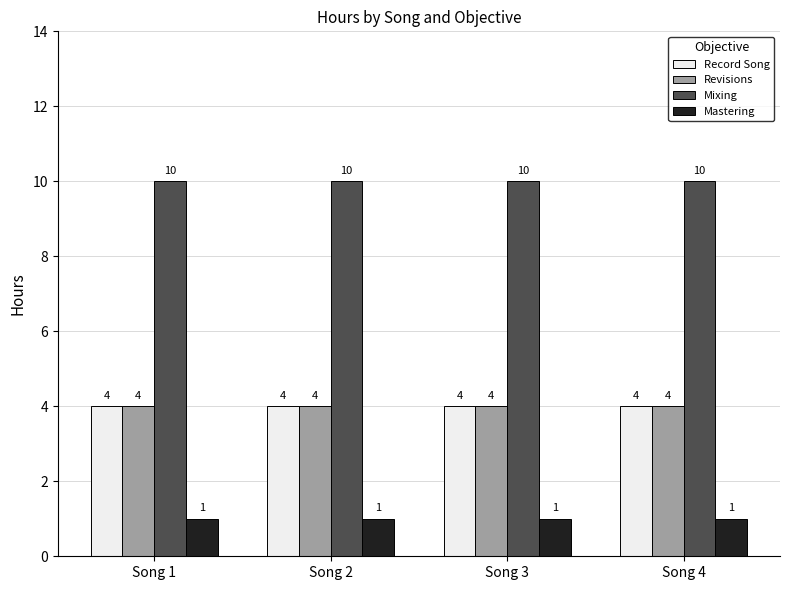

What is the sum of the Record Song values at Song 4 and Song 3?

8